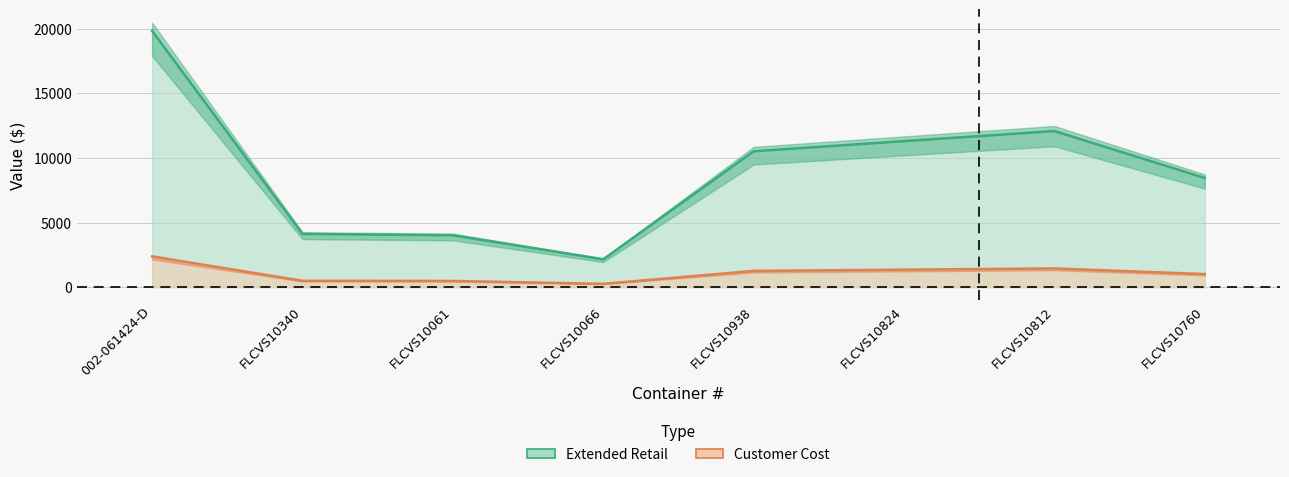

Is it true that Extended Retail equals 12087.5 at FLCVS10812?

True